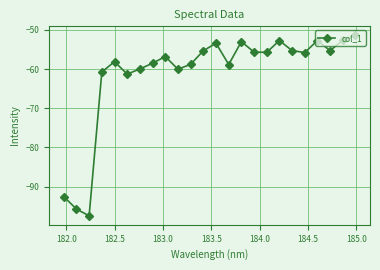

How many points are lower than both their immediate neighbors (excluding endpoints)?

7